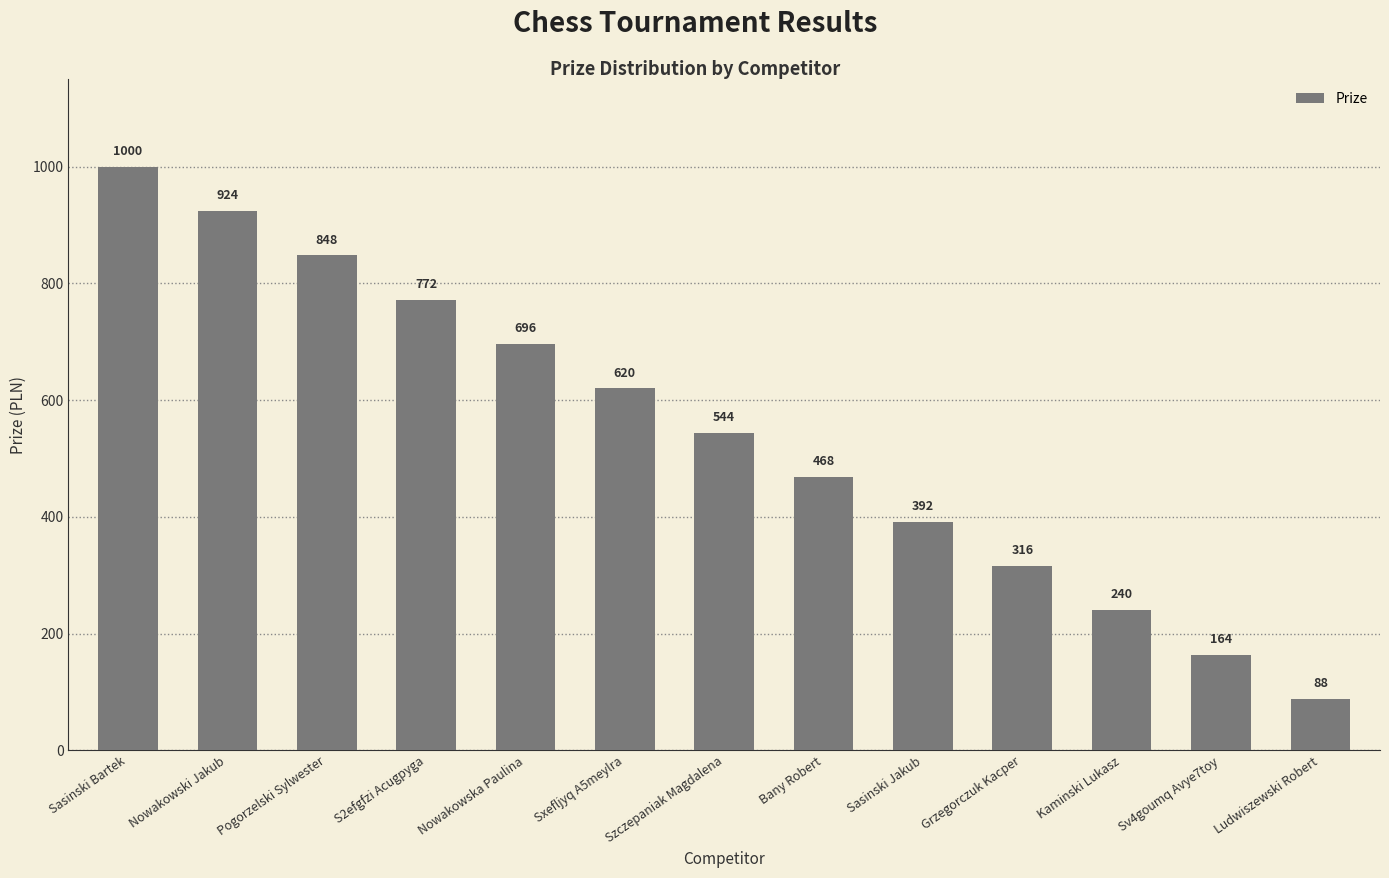

The value at S2efgfzi Acugpyga is 419. True or false?

False